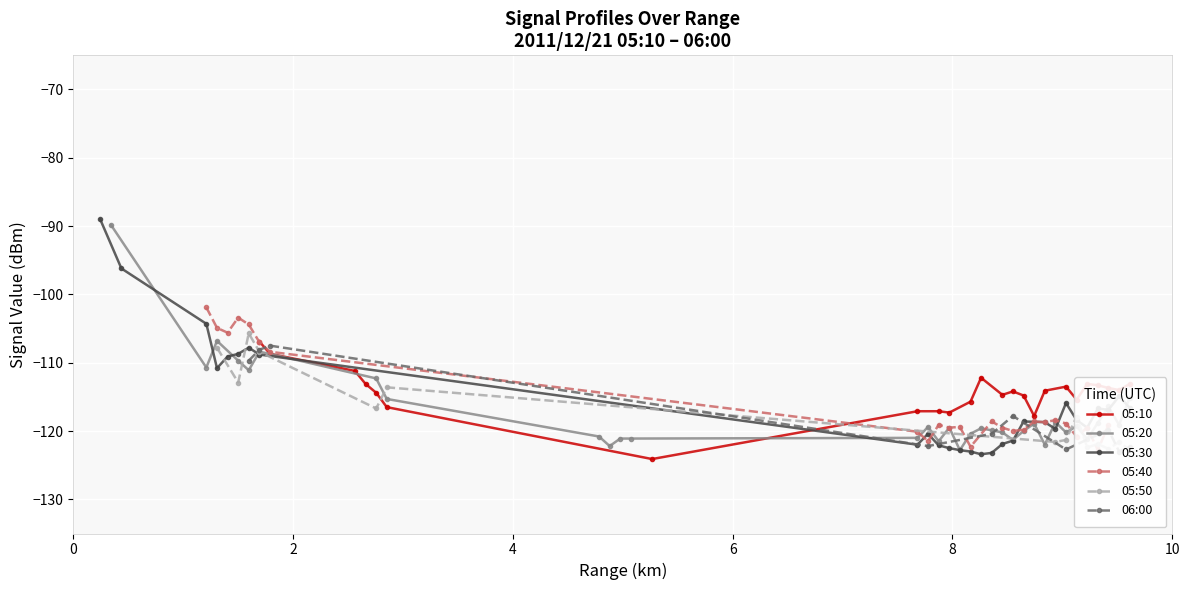

Count the number of data series in this chart.

6